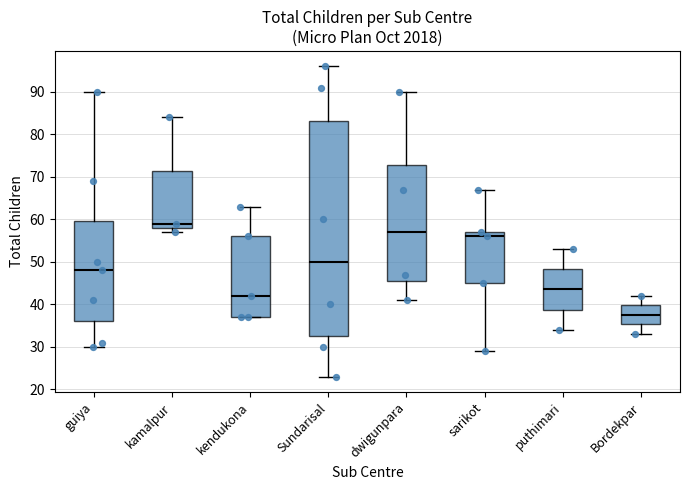

Reading left to right, transcribe this box plot: for each box, give where its median line is, the range the box spans, and where its two whiskers end, as read against the y-axis. The values are not printed on the chart, so give them approximately, as read against the axis.

guiya: median 48, box 36 to 60, whiskers 30 to 90
kamalpur: median 59, box 58 to 72, whiskers 57 to 84
kendukona: median 42, box 37 to 56, whiskers 37 to 63
Sundarisal: median 50, box 33 to 83, whiskers 23 to 96
dwigunpara: median 57, box 46 to 73, whiskers 41 to 90
sarikot: median 56, box 45 to 57, whiskers 29 to 67
puthimari: median 44, box 39 to 48, whiskers 34 to 53
Bordekpar: median 38, box 35 to 40, whiskers 33 to 42